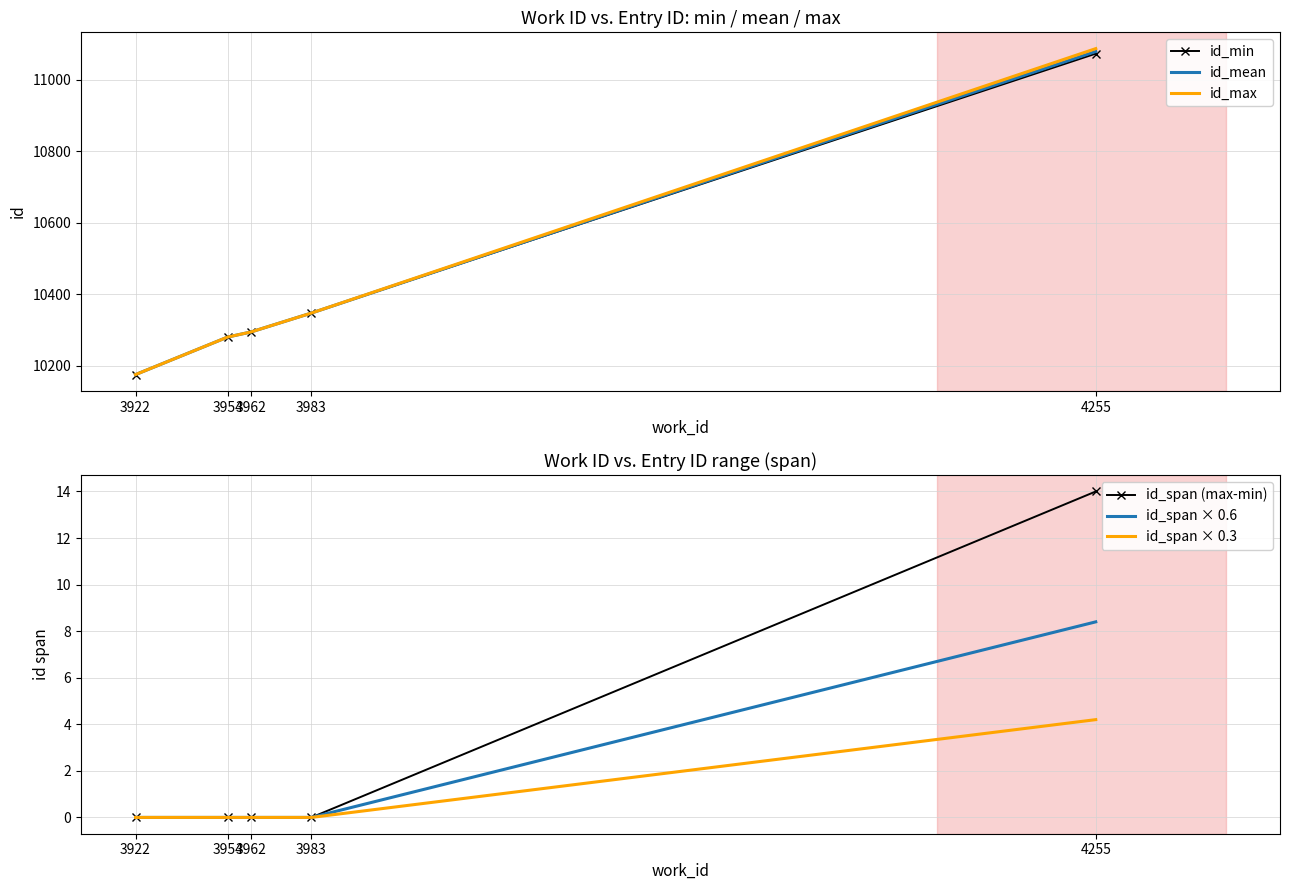

What is the average value of the id_mean series?

10436